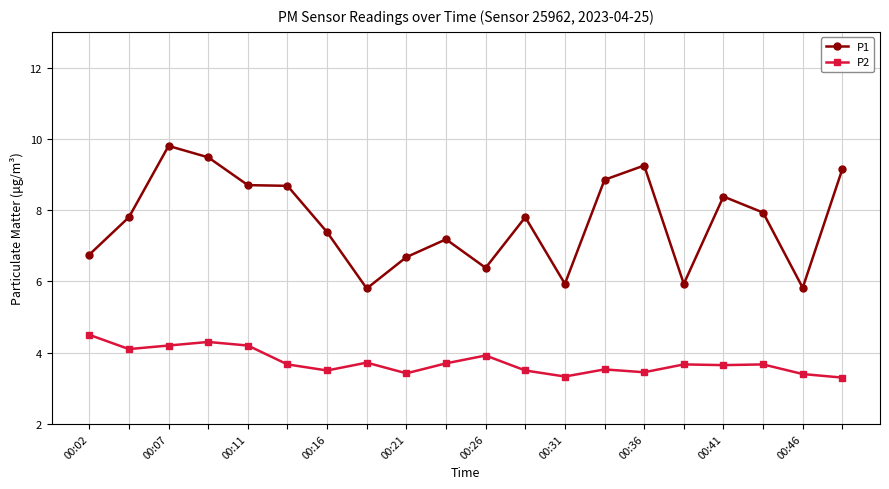

Count the number of data series in this chart.

2